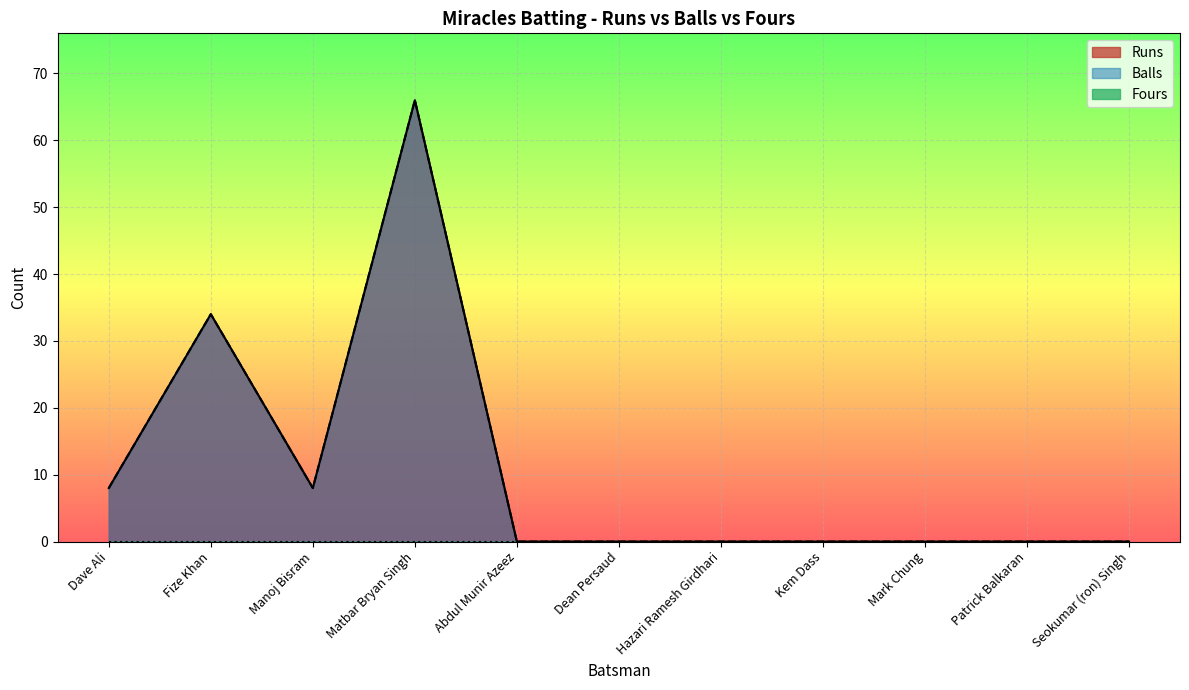

What is the greatest value displayed?

66